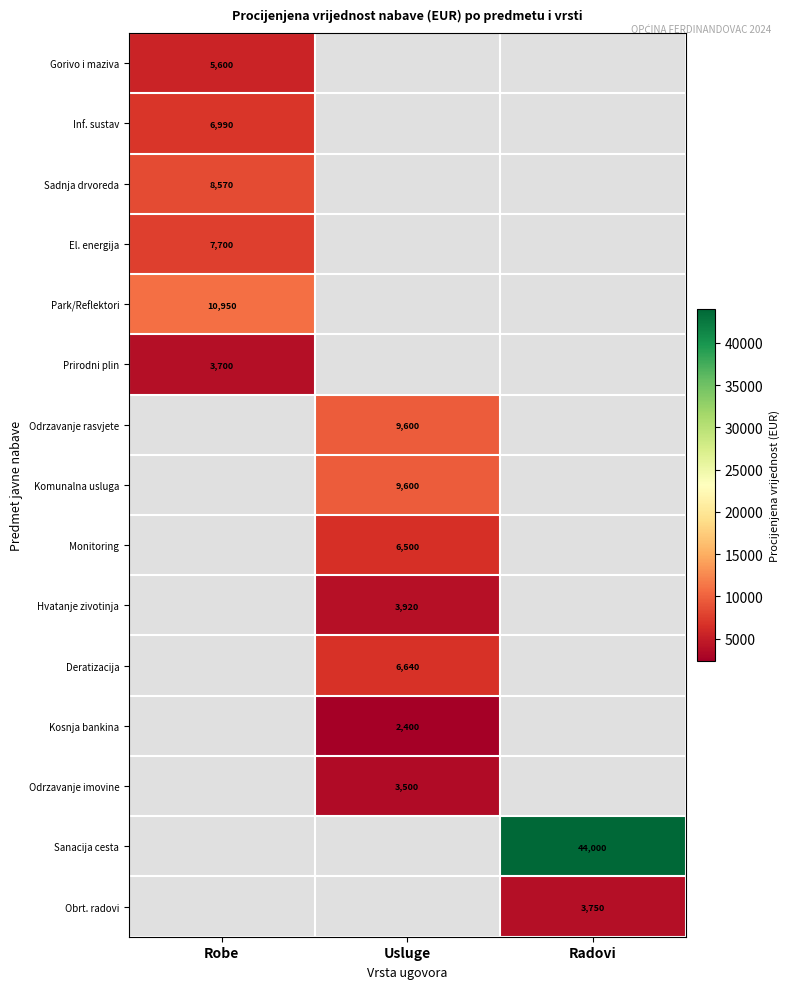

At which category does the chart reach its peak across all series?

Radovi